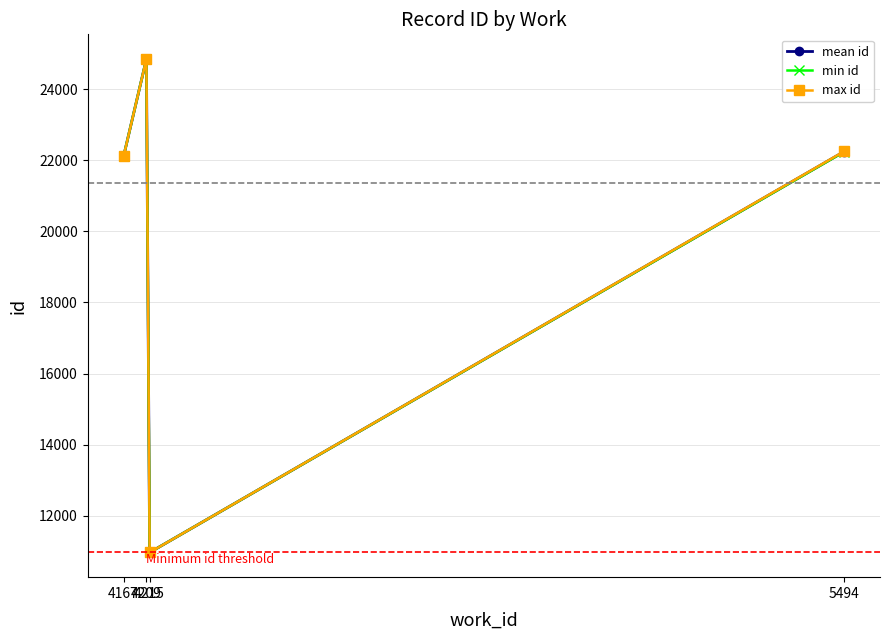

Reading right to left, list all the values displayed in this chart.

mean id: 5494=22242	4215=10964	4209=24849	4167=22113
min id: 5494=22235	4215=10964	4209=24849	4167=22113
max id: 5494=22250	4215=10964	4209=24849	4167=22113